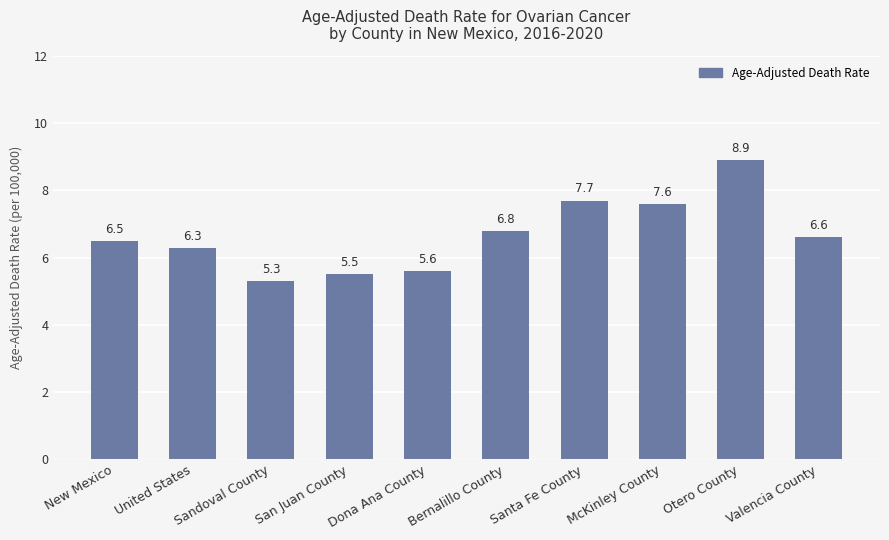

What is the sum of the values at San Juan County and Santa Fe County?

13.2